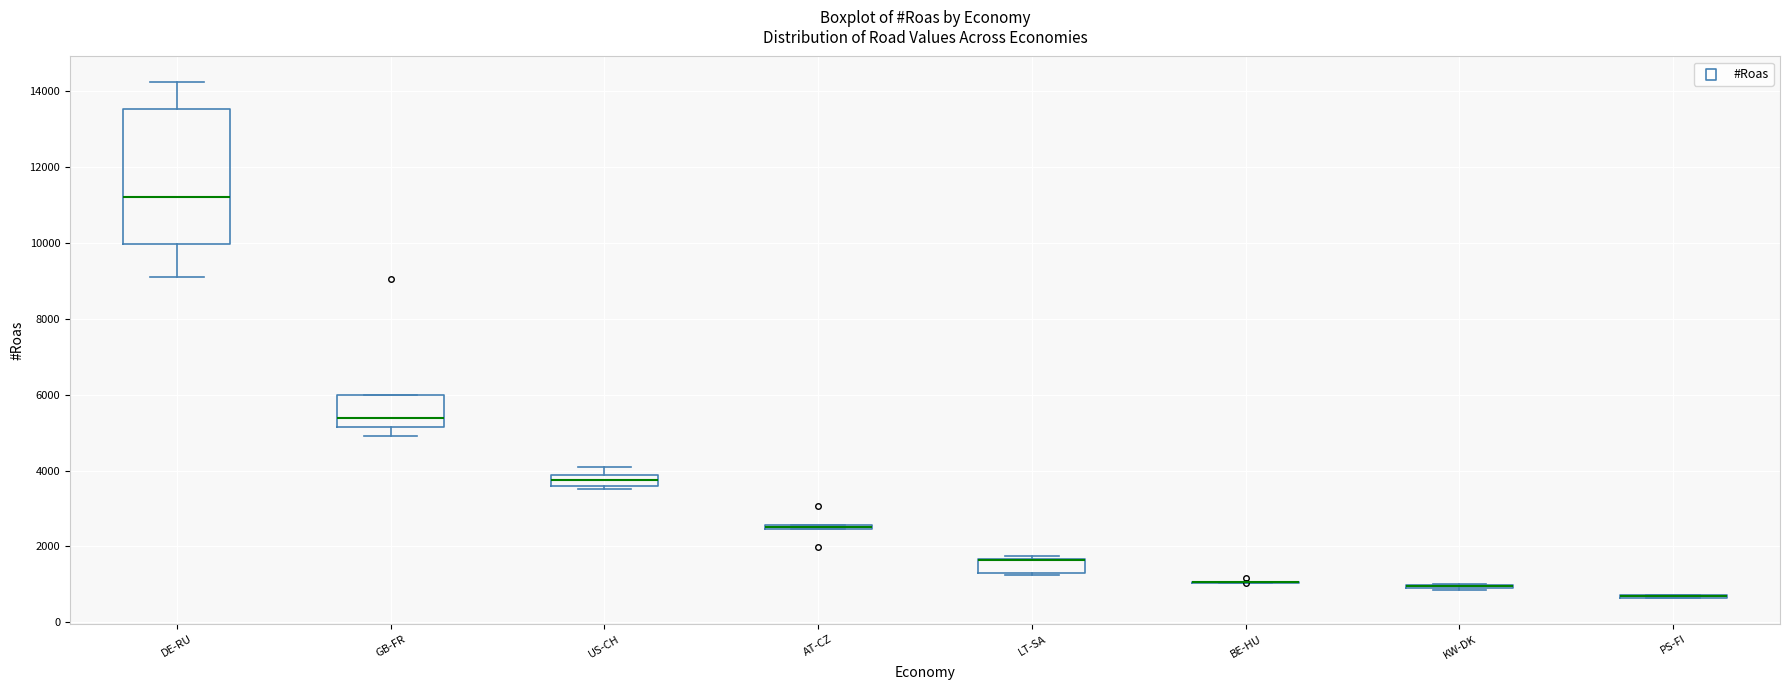

Comparing the boxes themselves (not the whiskers), which one is the tallest?

DE-RU